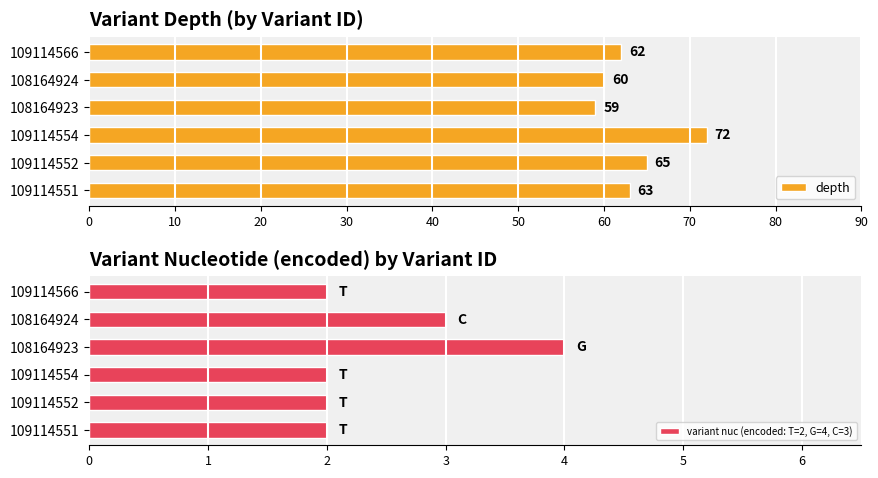

Rank the series by their average value, from lowest to highest.

variant nuc (encoded: T=2, G=4, C=3), depth